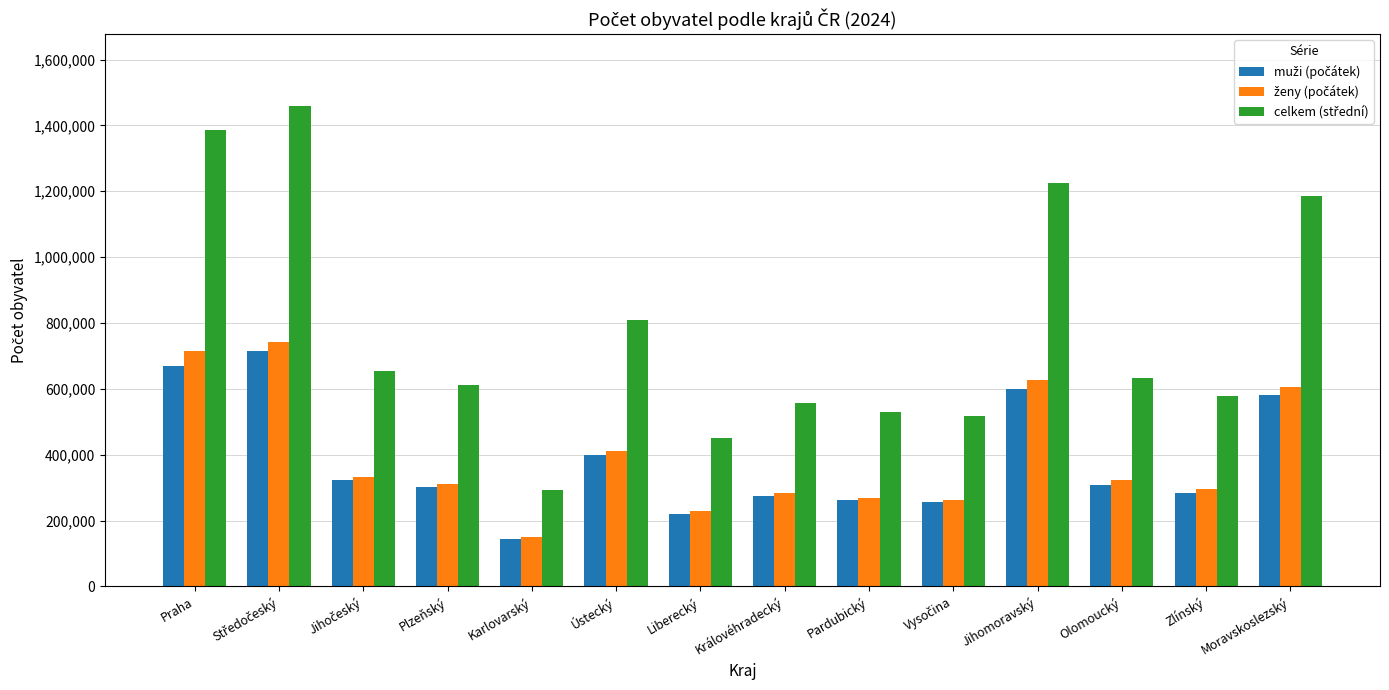

What is the difference between the highest and lowest values at Ústecký?

409728